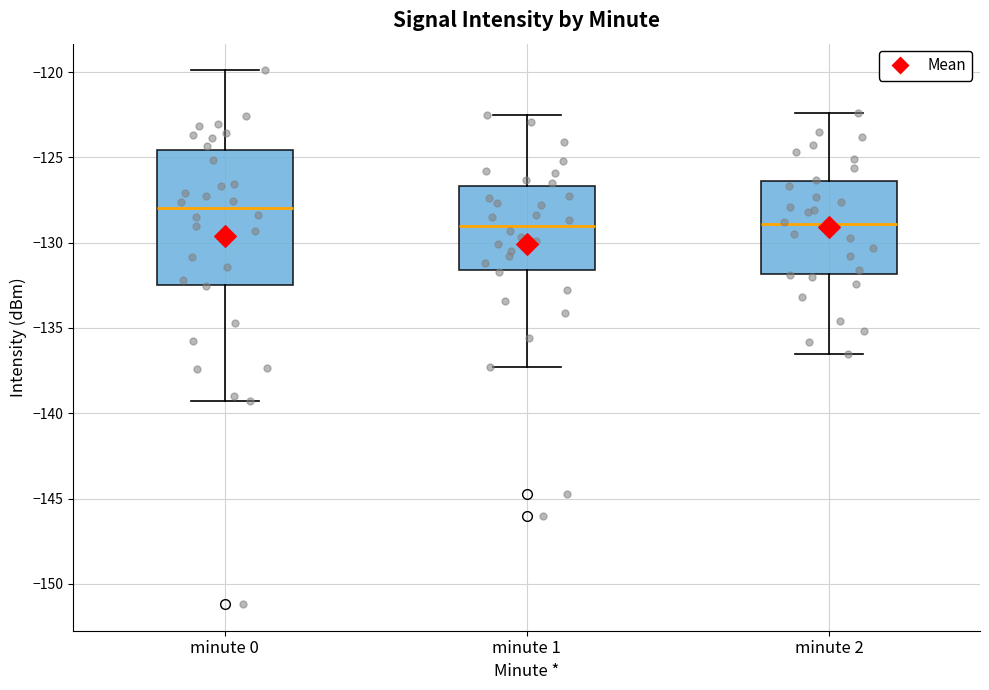

Reading left to right, read every box against the y-axis: the position of its median line, the range the box covers, and the ends of its whiskers. The values are not printed on the chart, so give them approximately, as read against the axis.

minute 0: median -128.0, box -132.5 to -124.5, whiskers -139.5 to -120.0
minute 1: median -129.0, box -131.5 to -126.5, whiskers -137.5 to -122.5
minute 2: median -129.0, box -132.0 to -126.5, whiskers -136.5 to -122.5